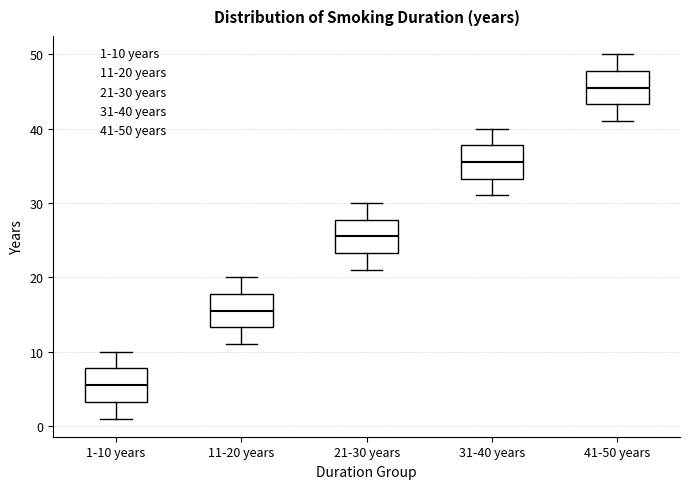

Reading left to right, transcribe this box plot: for each box, give where its median line is, the range the box spans, and where its two whiskers end, as read against the y-axis. The values are not printed on the chart, so give them approximately, as read against the axis.

1-10 years: median 6, box 3 to 8, whiskers 1 to 10
11-20 years: median 16, box 13 to 18, whiskers 11 to 20
21-30 years: median 26, box 23 to 28, whiskers 21 to 30
31-40 years: median 36, box 33 to 38, whiskers 31 to 40
41-50 years: median 46, box 43 to 48, whiskers 41 to 50